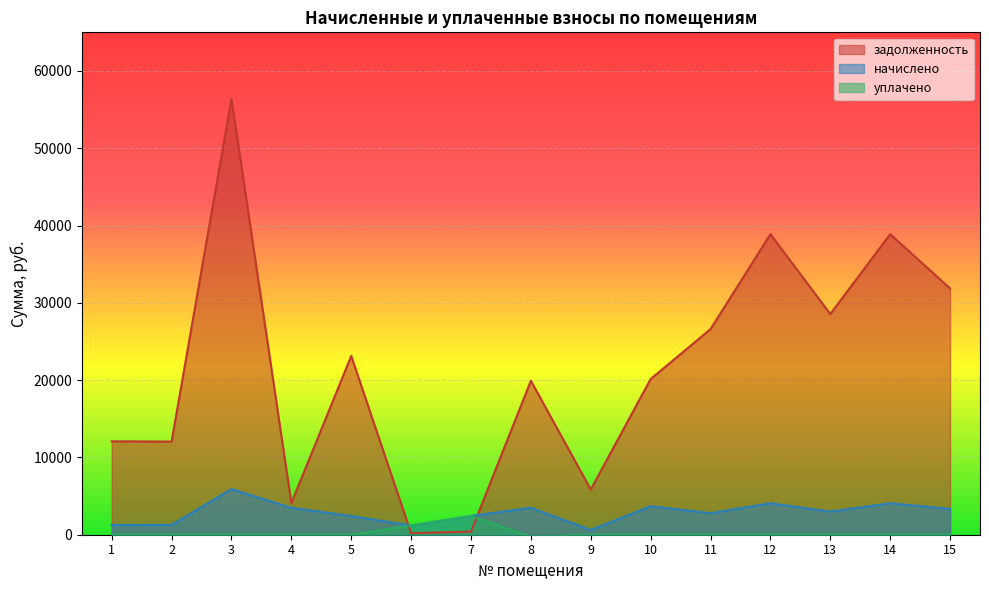

True or false: начислено has a value of 5863.3 at 8.

False